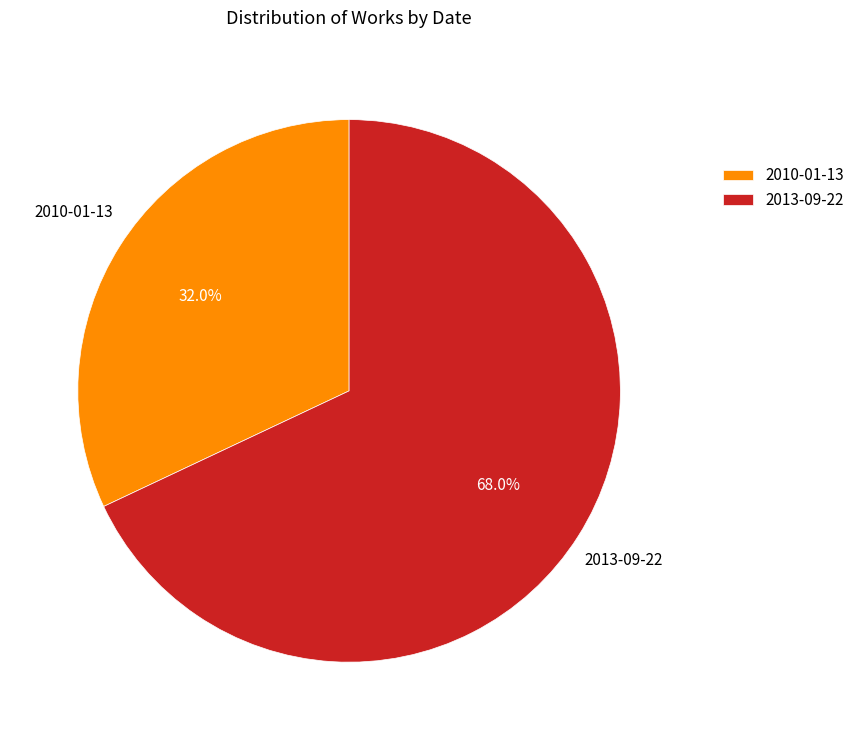

Which has a higher value, 2013-09-22 or 2010-01-13?

2013-09-22